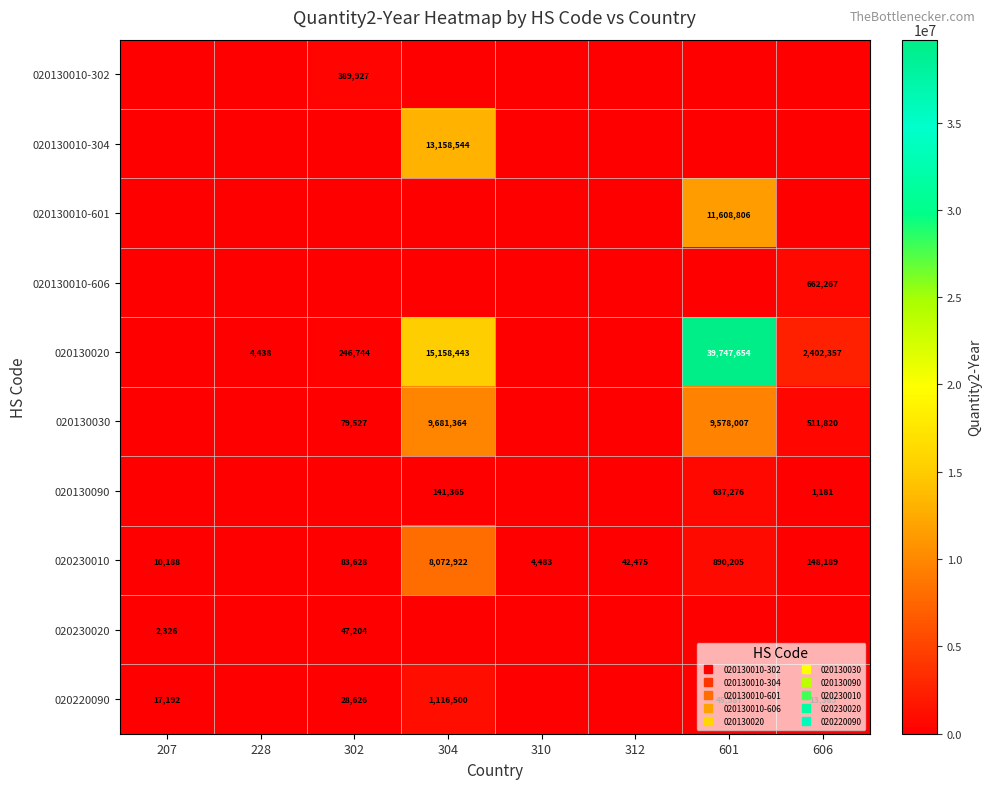

Which series has the largest total across all categories?

020130020